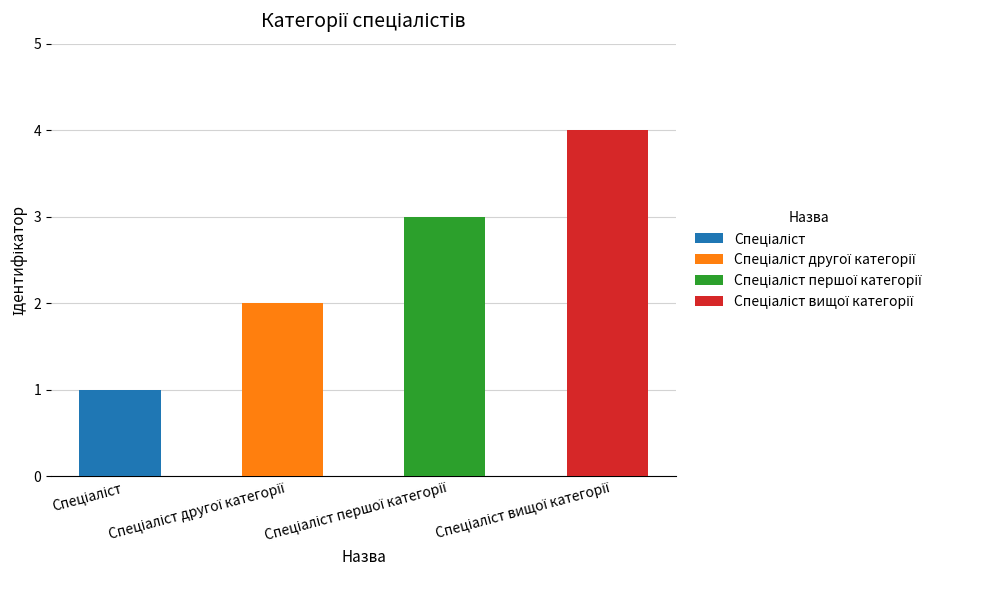

Reading left to right, list all the values displayed in this chart.

1	2	3	4